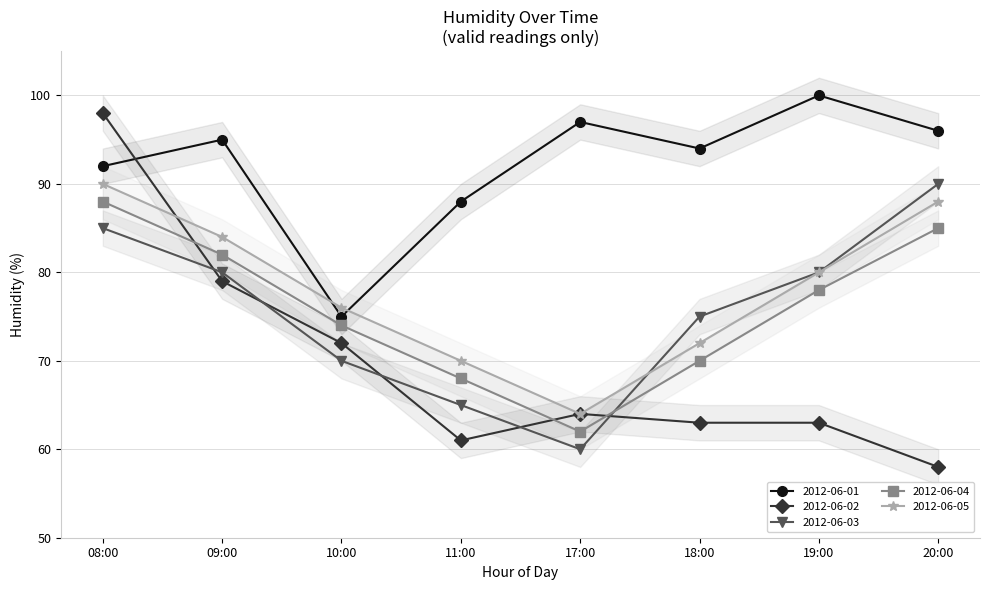

The value of 2012-06-02 at 10:00 is 72. True or false?

True